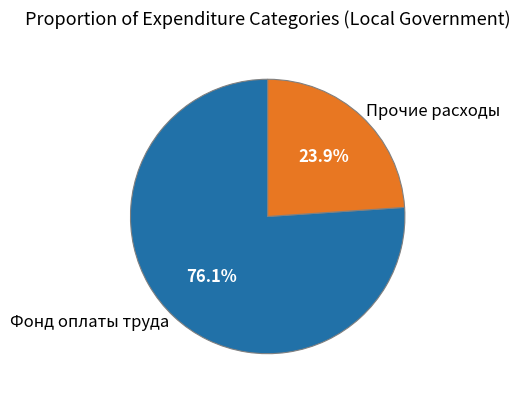

Rank the categories by value from highest to lowest.

Фонд оплаты труда, Прочие расходы